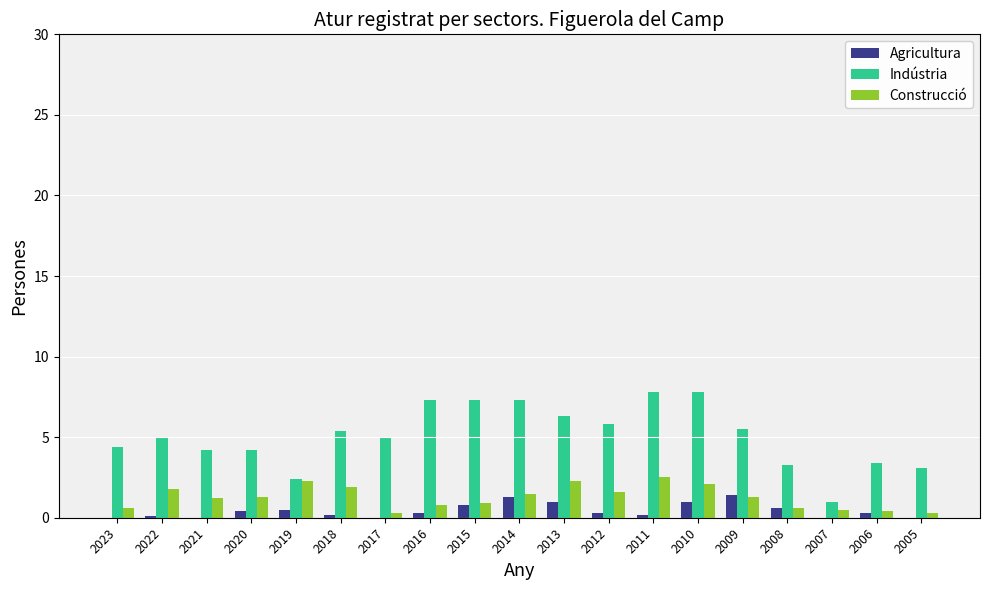

Count the number of categories in the chart.

19